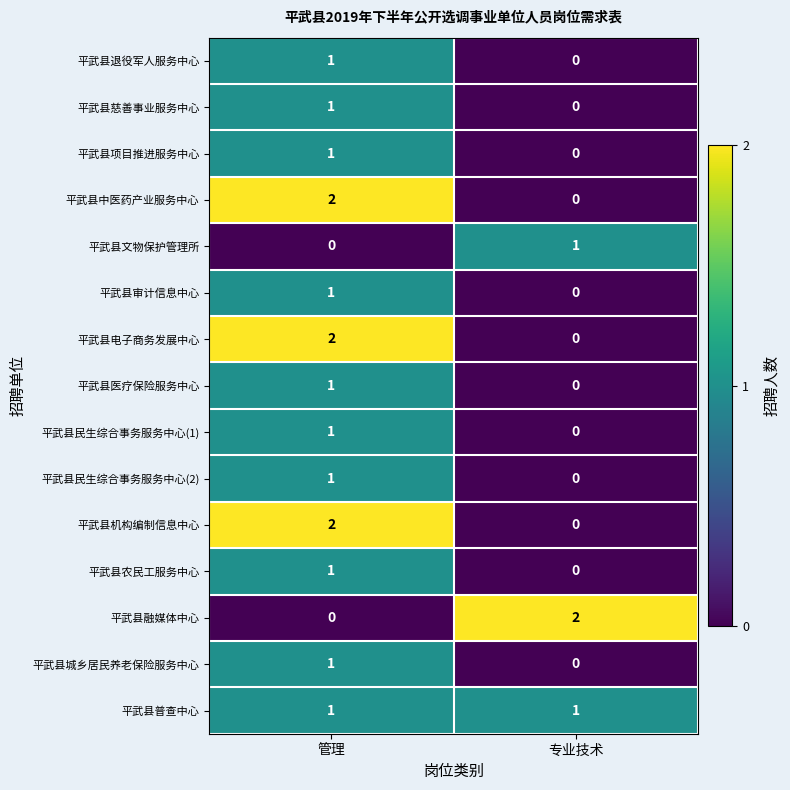

Where is 平武县慈善事业服务中心 nearest to the value 0?

专业技术